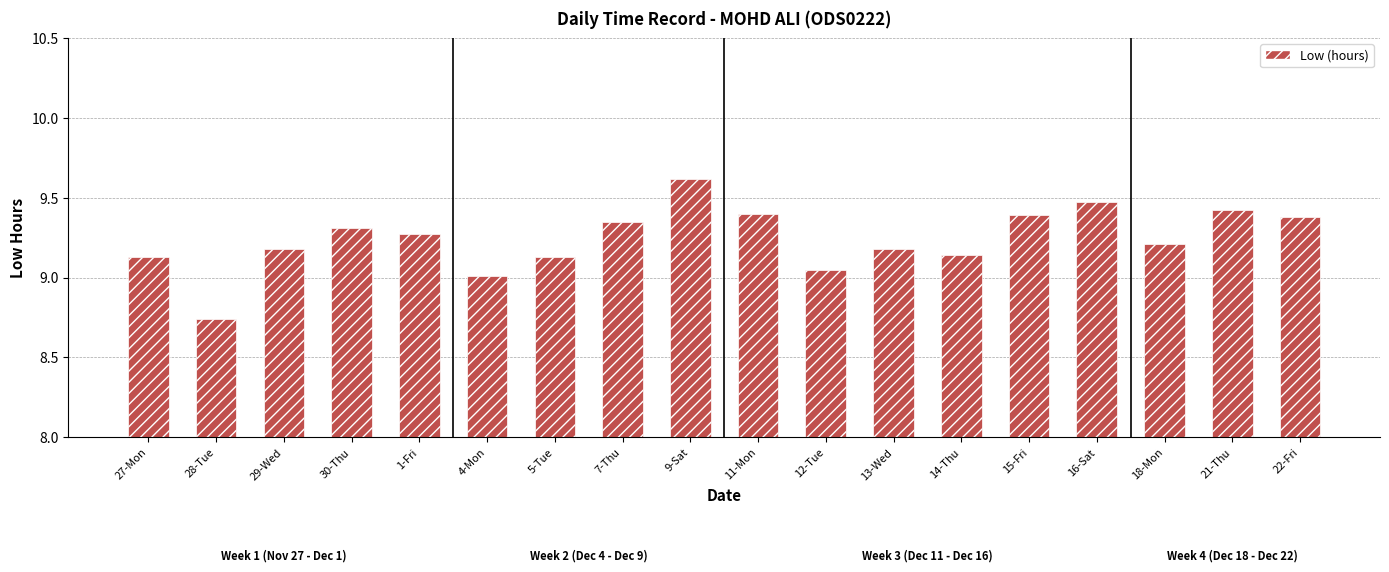

The chart shows a value of 5.8 at 7-Thu. True or false?

False